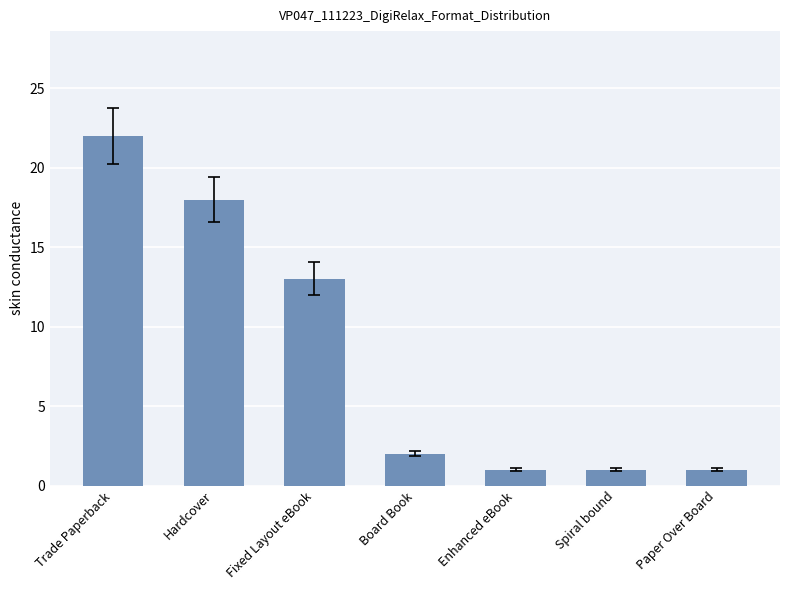

At which category does the chart reach its peak across all series?

Trade Paperback